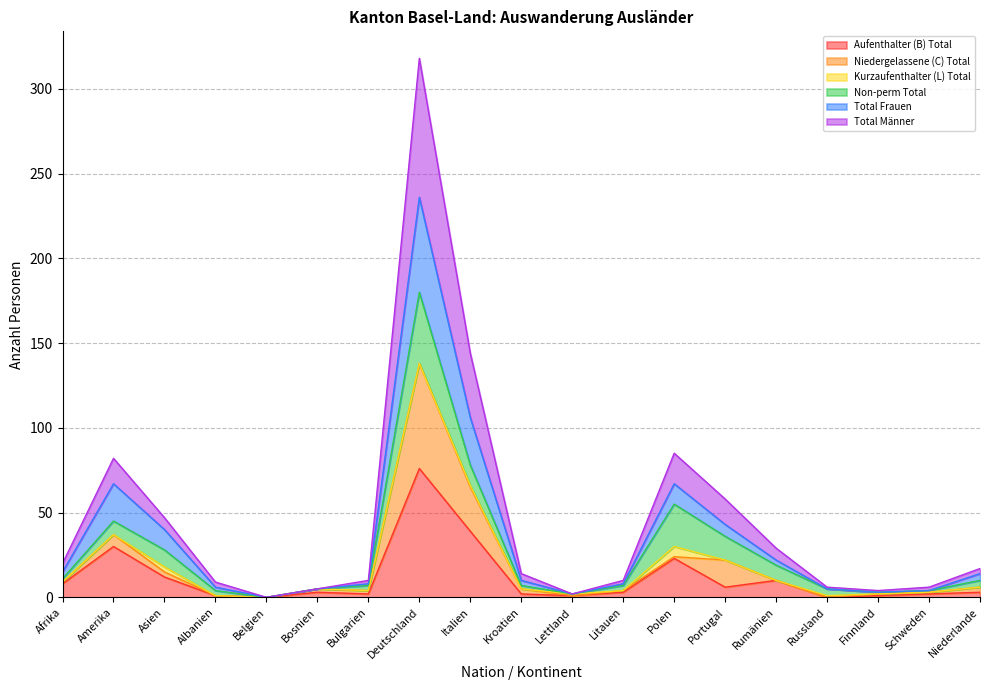

True or false: Total Frauen and Total Männer intersect in this chart.

False